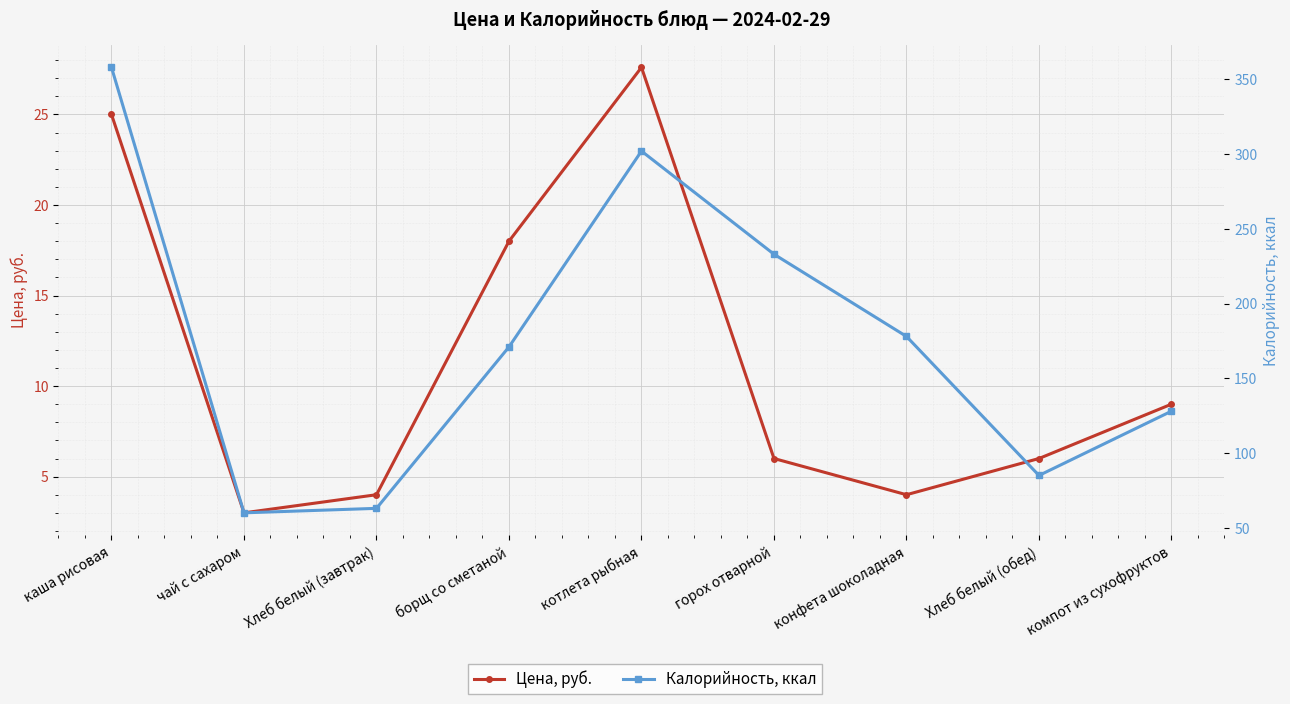

True or false: Цена, руб. and Калорийность, ккал intersect in this chart.

False